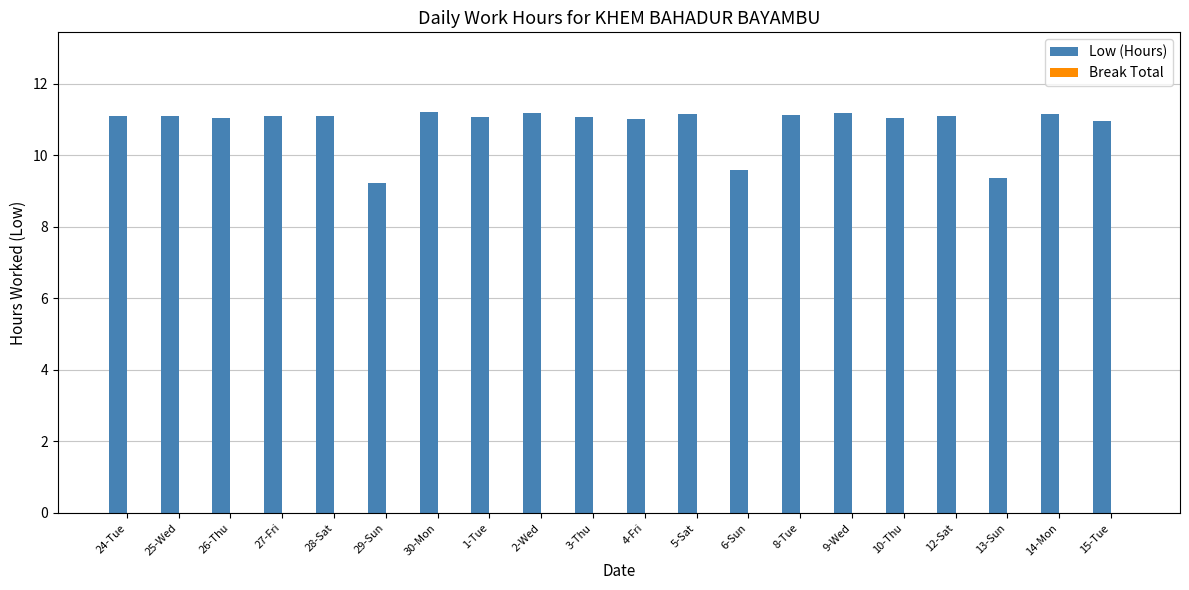

Are the bars horizontal?

No